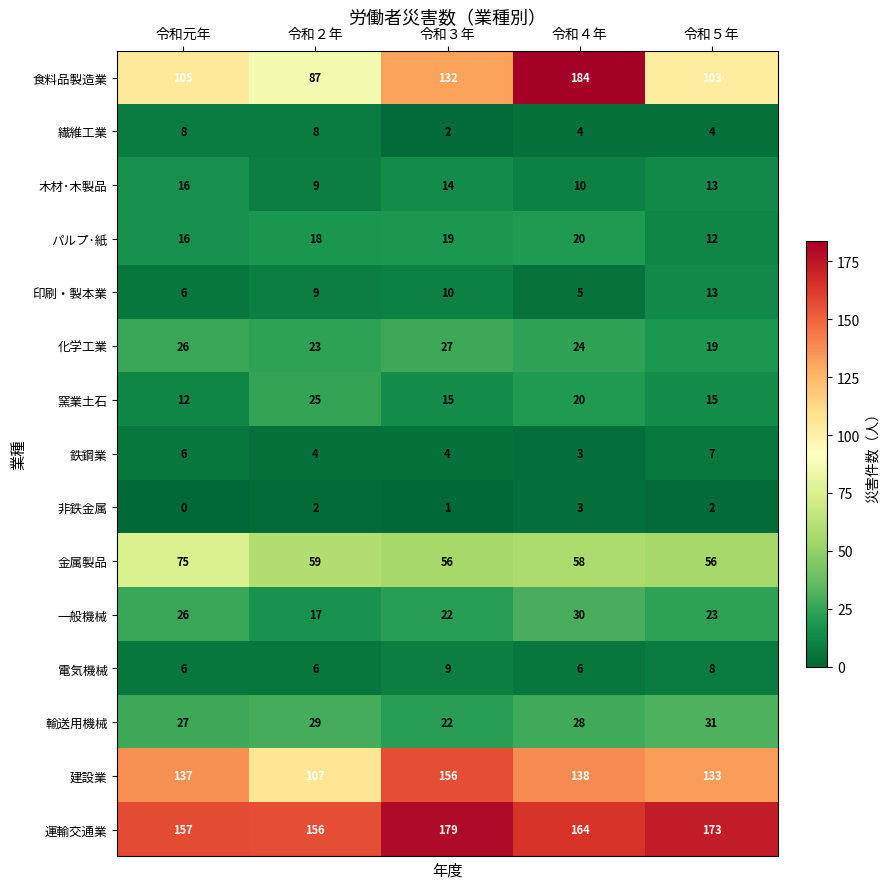

What is the minimum value for 輸送用機械?

22